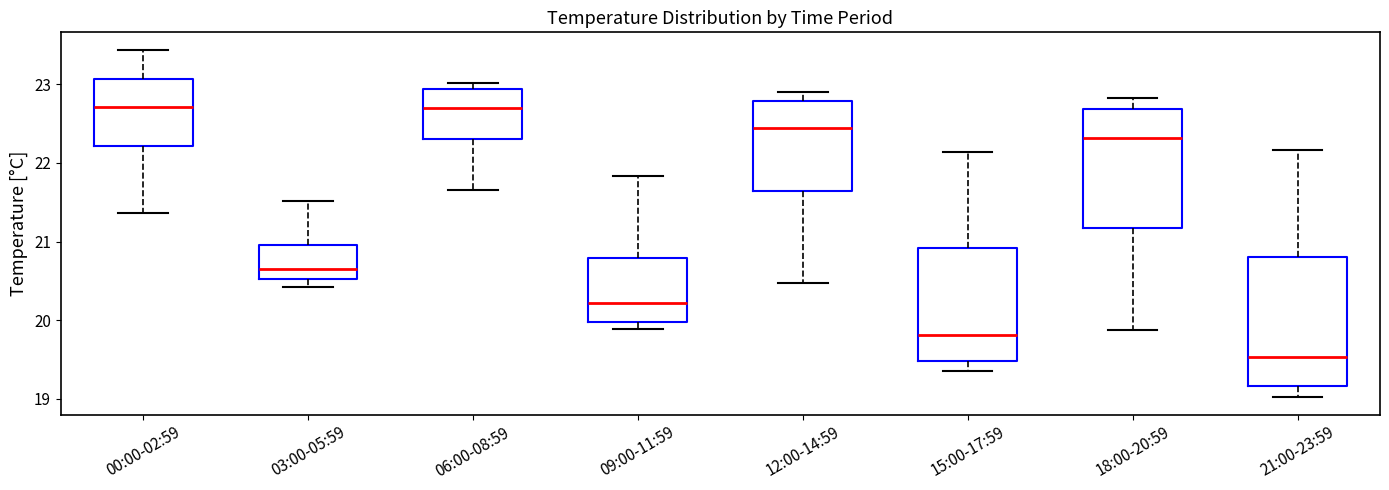

Which box has the lowest median line?

21:00-23:59